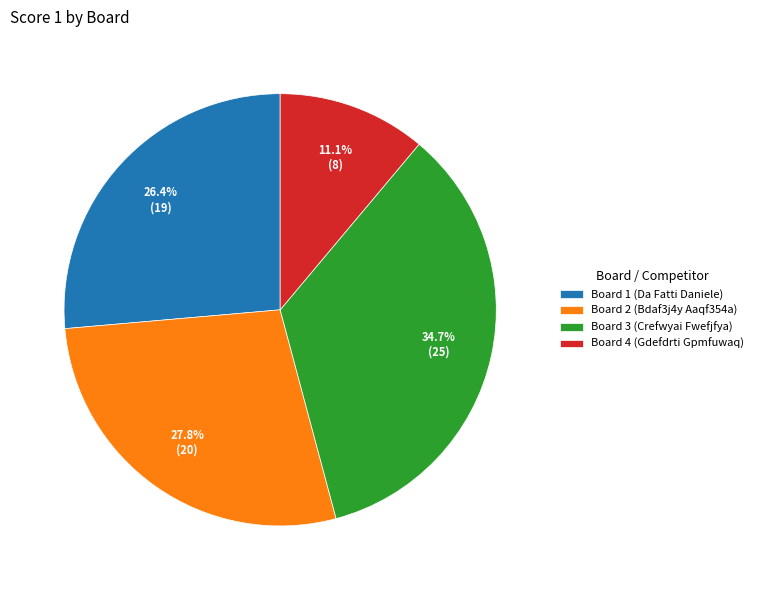

To the nearest percent, what is the combined percentage of Board 4 (Gdefdrti Gpmfuwaq) and Board 3 (Crefwyai Fwefjfya)?

46%